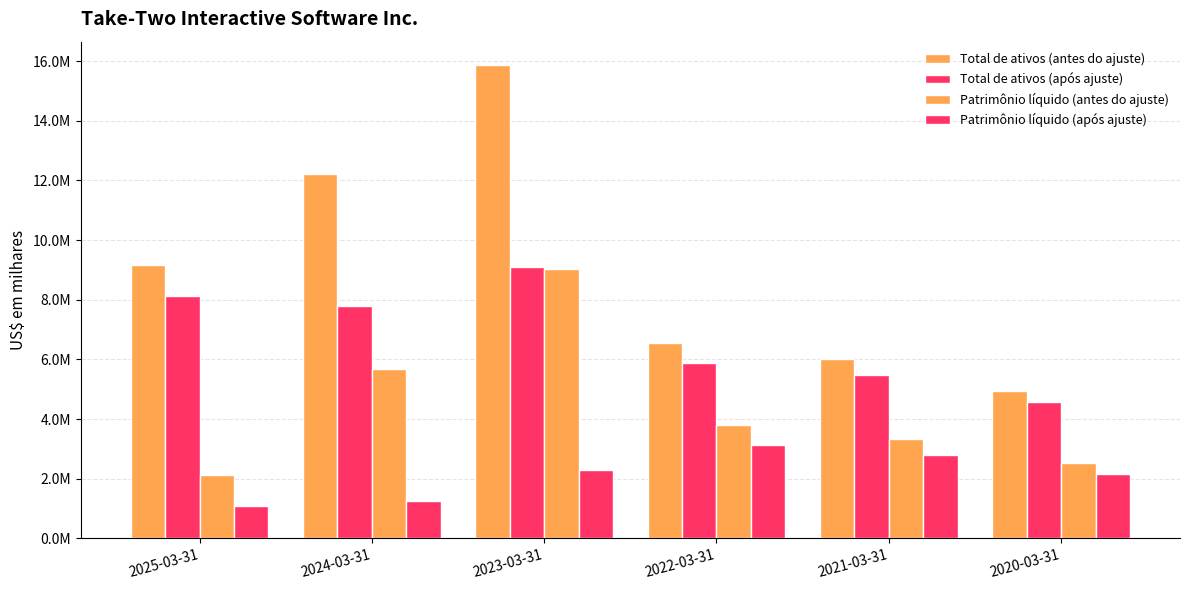

What is the value of the Patrimônio líquido (após ajuste) bar at the 1st from the left?

1080400